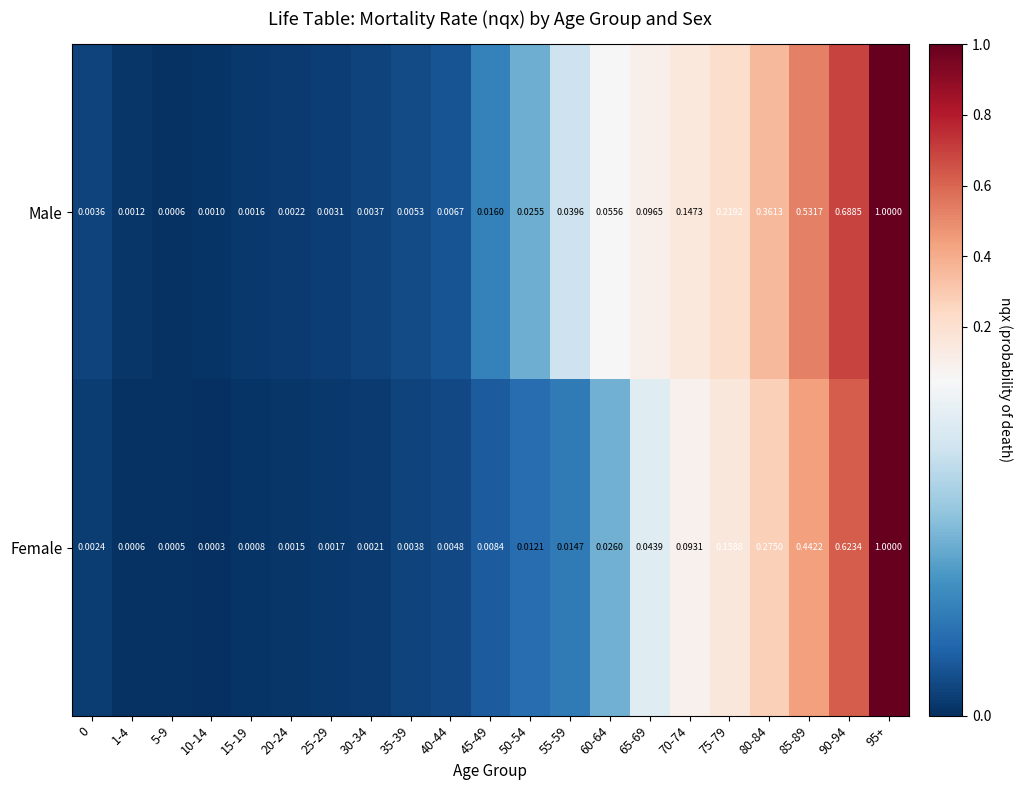

List the series in order of their overall mean, highest first.

Male, Female